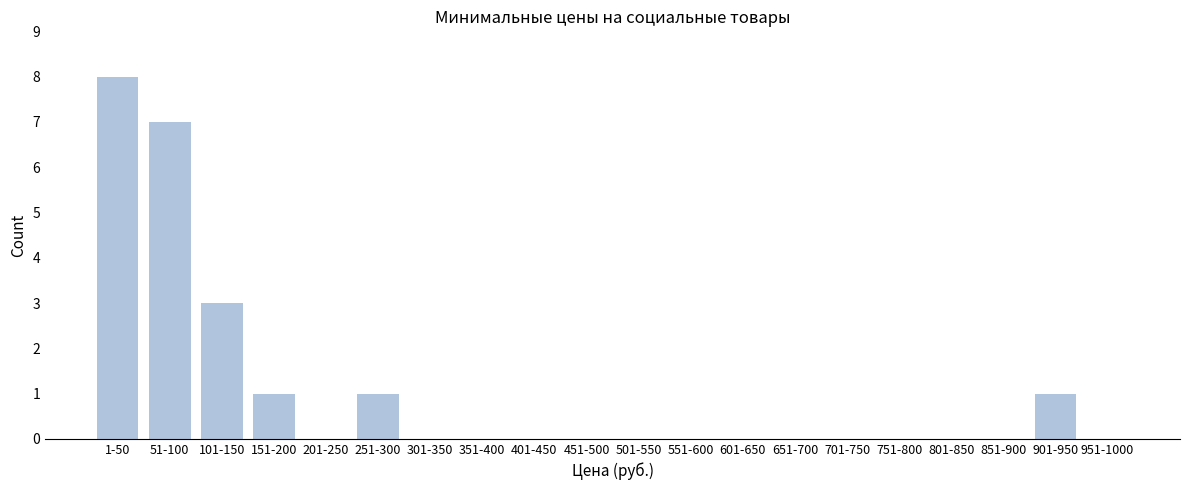

Reading left to right, extract all data points from this chart.

1-50=8	51-100=7	101-150=3	151-200=1	201-250=0	251-300=1	301-350=0	351-400=0	401-450=0	451-500=0	501-550=0	551-600=0	601-650=0	651-700=0	701-750=0	751-800=0	801-850=0	851-900=0	901-950=1	951-1000=0